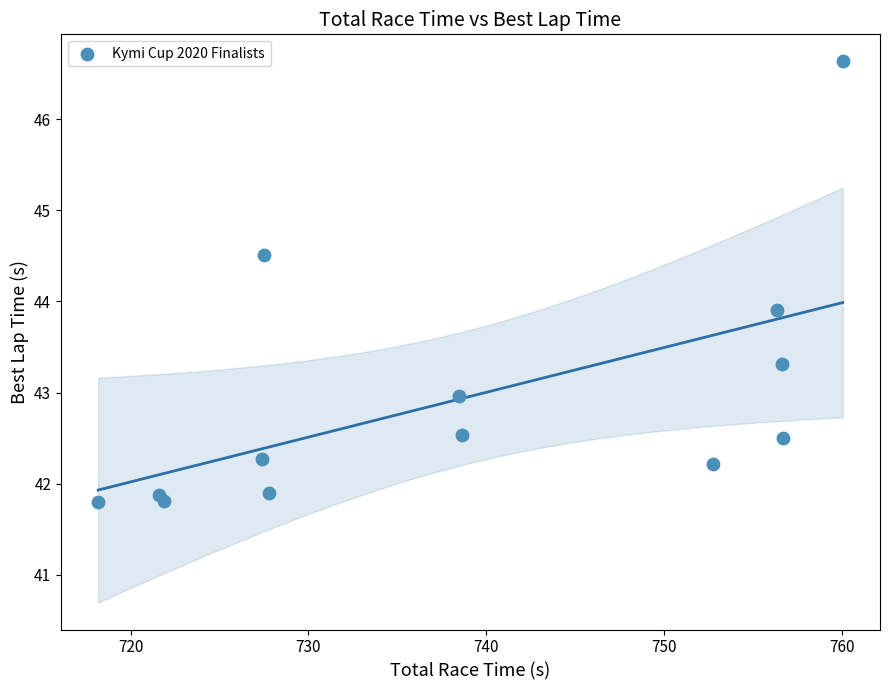

What Y value in the scatter plot is closest to 44?

43.9